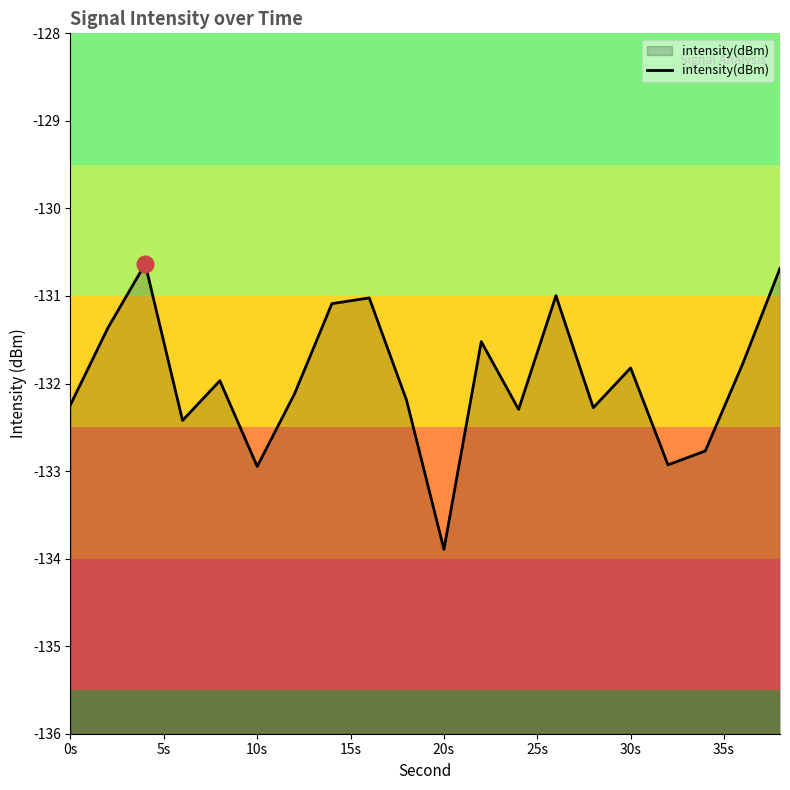

The value at 0s is -132.2. True or false?

True